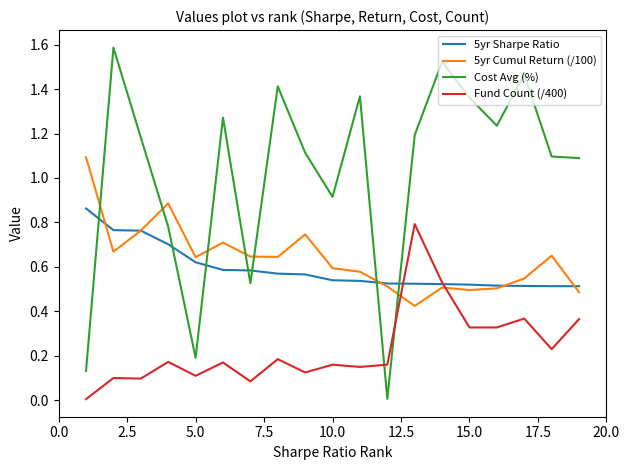

What is the maximum value shown in the chart?

1.6